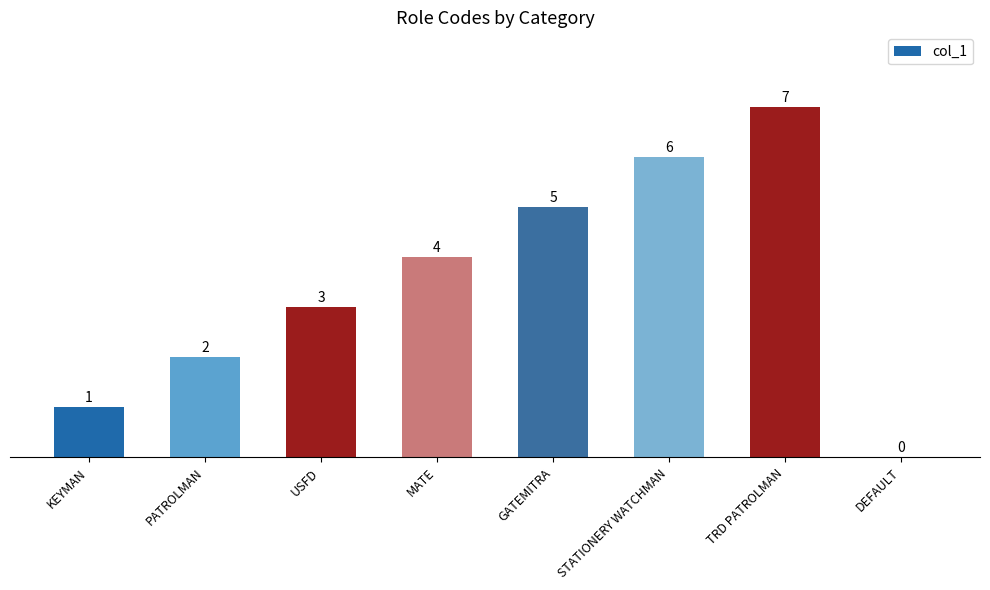

How many series are shown in this chart?

1